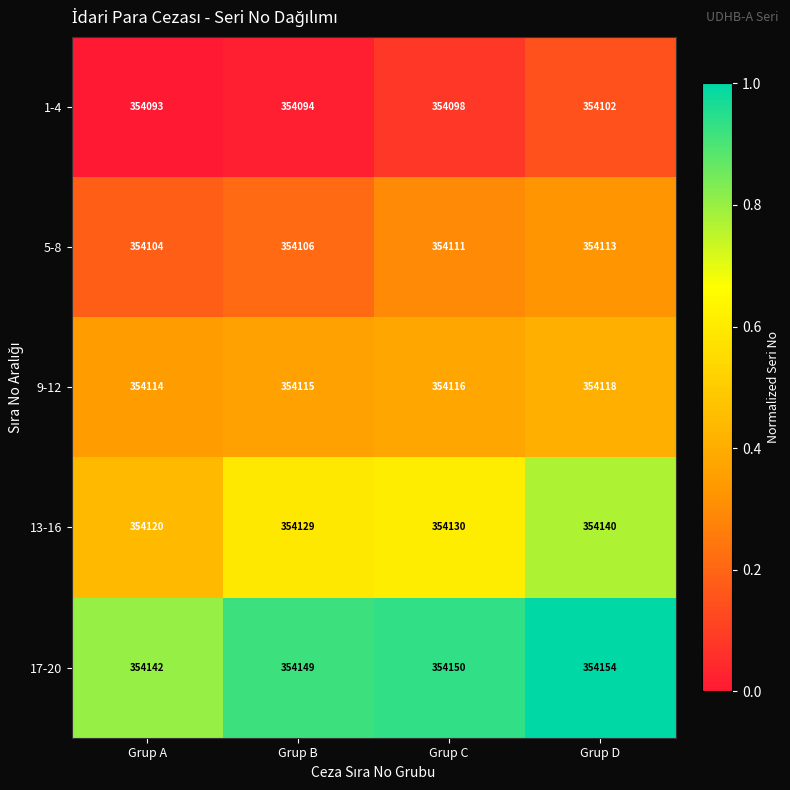

Is the value of 5-8 at Grup C greater than the value of 9-12 at Grup A?

No